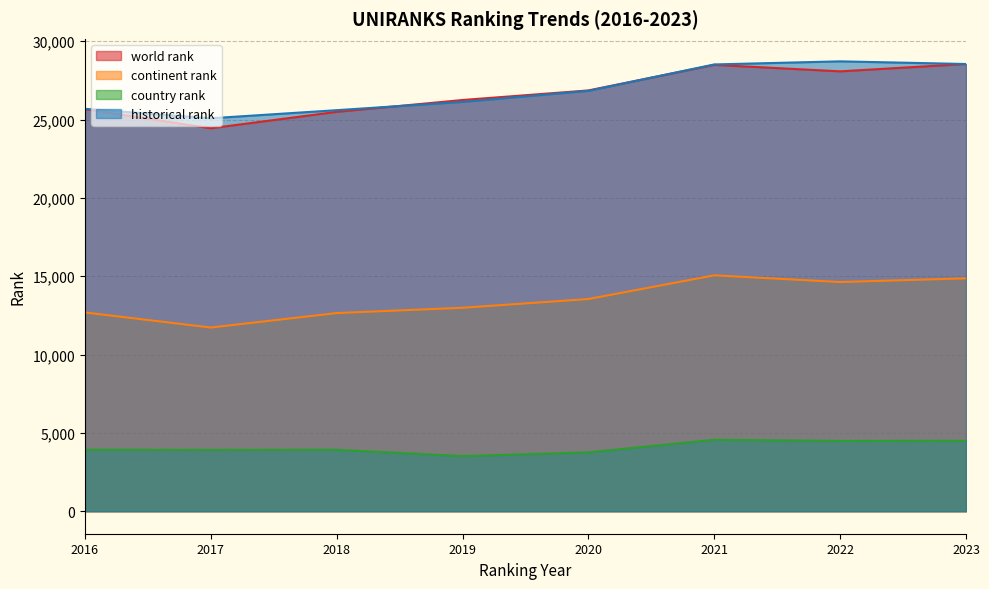

How many values in the world rank series are below 26857?

4